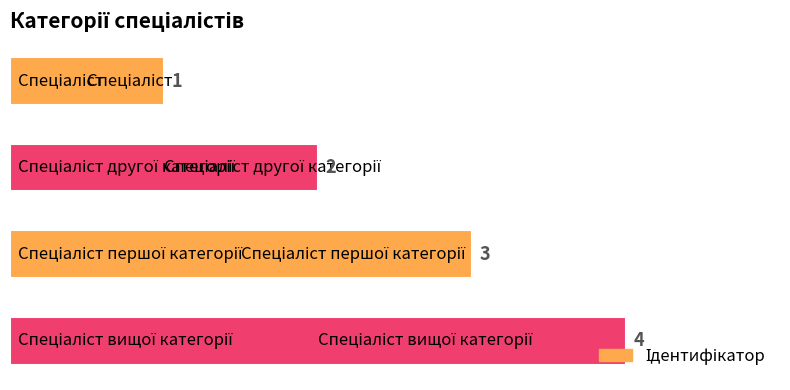

What is the sum of all values?

10